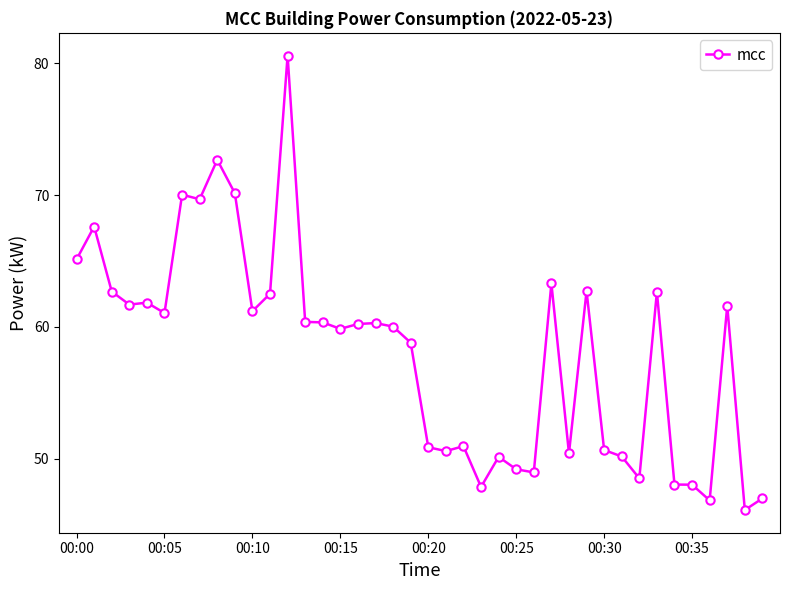

What is the sum of all values?

2321.3